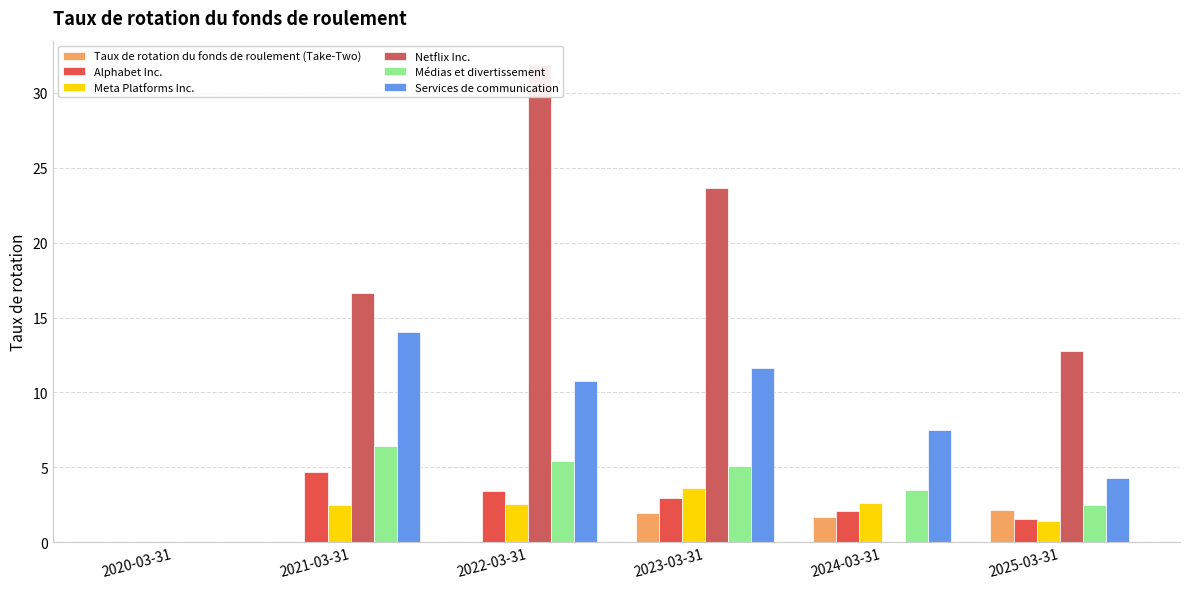

Reading right to left, list all the values displayed in this chart.

Taux de rotation du fonds de roulement (Take-Two): 2025-03-31=2.1	2024-03-31=1.7	2023-03-31=2.0	2022-03-31=0.0	2021-03-31=0.0	2020-03-31=0.0
Alphabet Inc.: 2025-03-31=1.6	2024-03-31=2.1	2023-03-31=3.0	2022-03-31=3.4	2021-03-31=4.7	2020-03-31=0.0
Meta Platforms Inc.: 2025-03-31=1.4	2024-03-31=2.6	2023-03-31=3.6	2022-03-31=2.5	2021-03-31=2.5	2020-03-31=0.0
Netflix Inc.: 2025-03-31=12.8	2024-03-31=0.0	2023-03-31=23.7	2022-03-31=31.9	2021-03-31=16.6	2020-03-31=0.0
Médias et divertissement: 2025-03-31=2.5	2024-03-31=3.5	2023-03-31=5.1	2022-03-31=5.4	2021-03-31=6.4	2020-03-31=0.0
Services de communication: 2025-03-31=4.3	2024-03-31=7.5	2023-03-31=11.6	2022-03-31=10.8	2021-03-31=14.0	2020-03-31=0.0